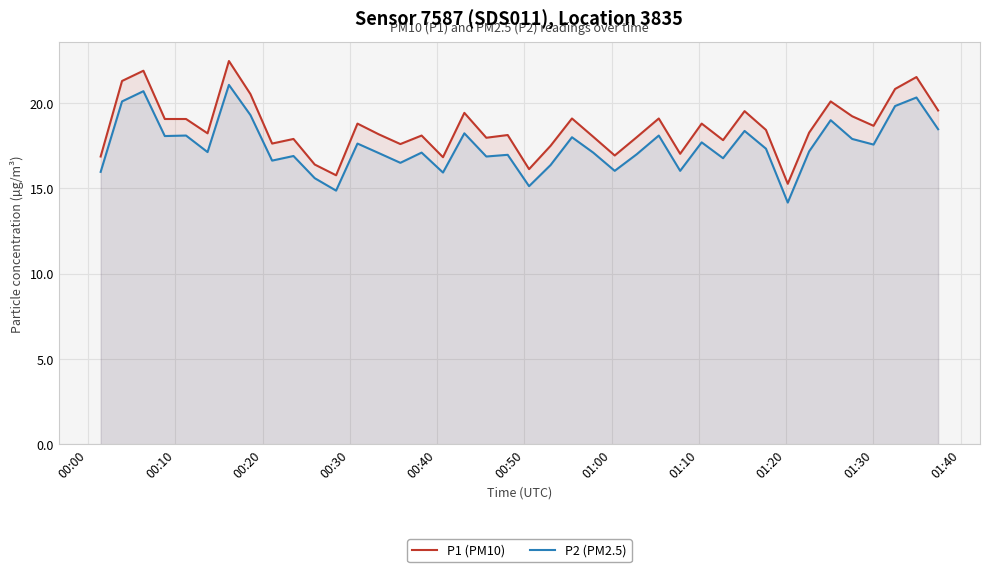

What is the smallest value displayed?

14.2